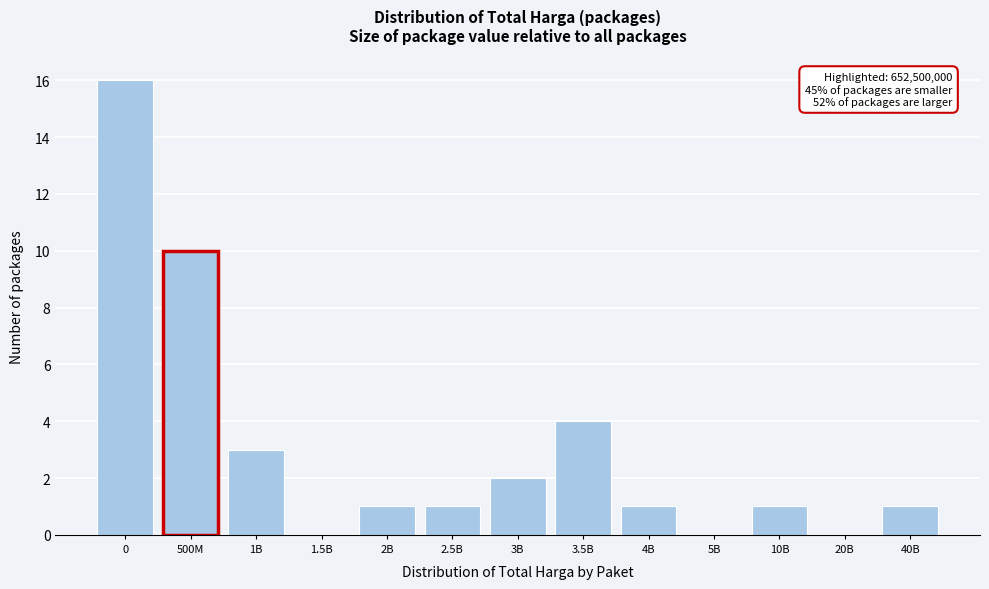

Reading left to right, list all the values displayed in this chart.

0=16	500M=10	1B=3	1.5B=0	2B=1	2.5B=1	3B=2	3.5B=4	4B=1	5B=0	10B=1	20B=0	40B=1